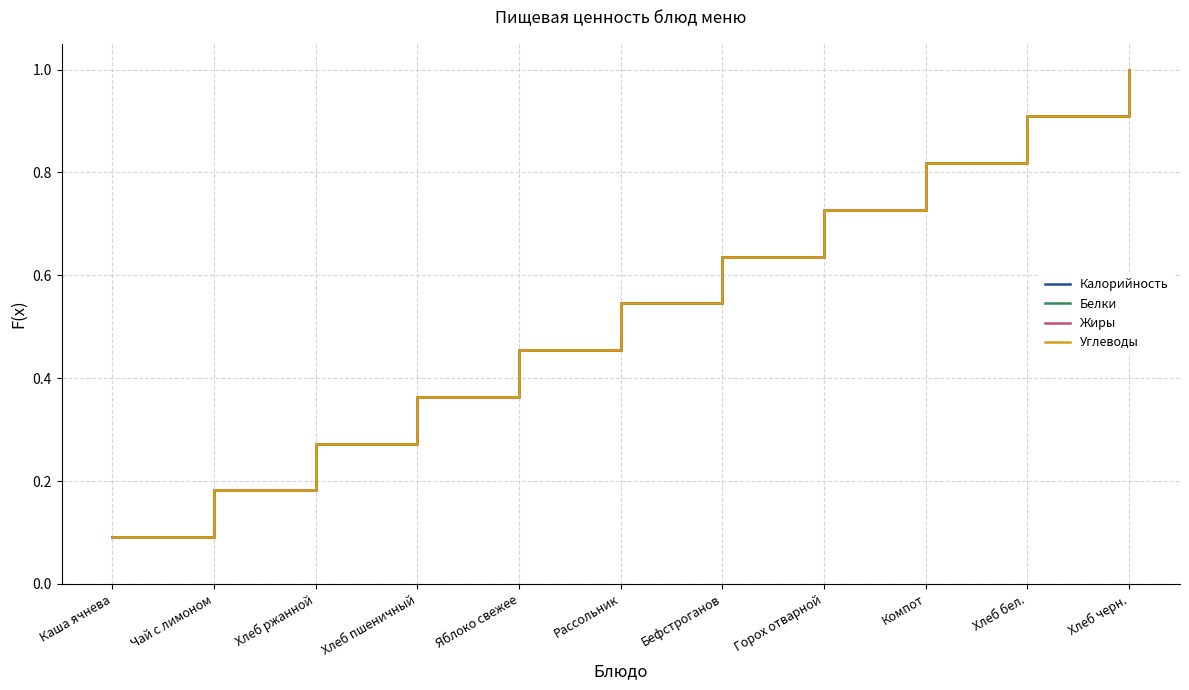

Read the Жиры value at Бефстроганов.

0.6